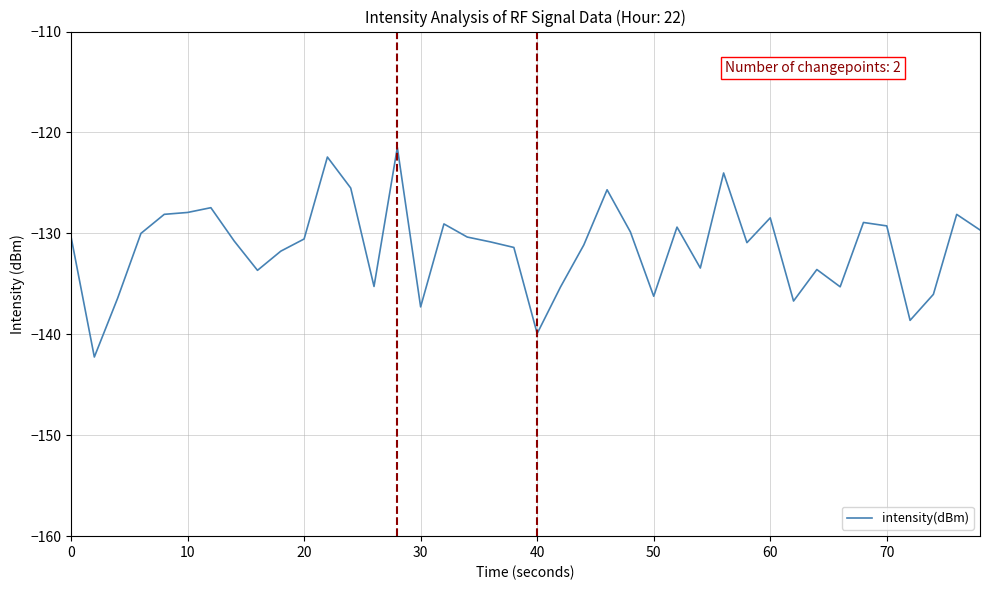

What is the minimum value shown in the chart?

-142.2